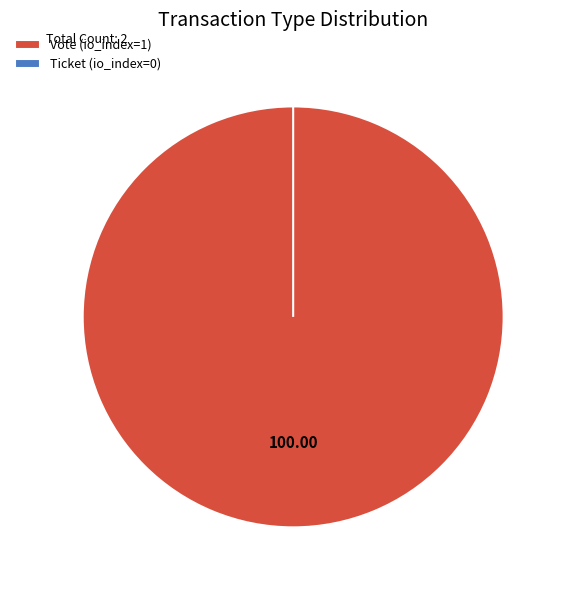

How many slices are in this pie chart?

2